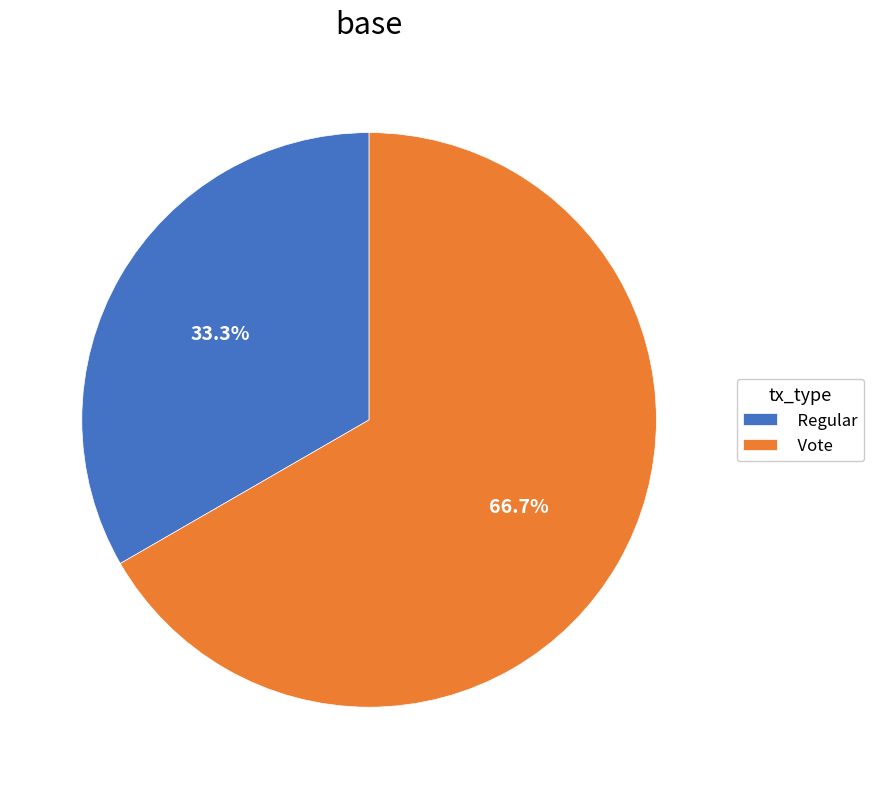

Is there any slice that represents more than half of the pie?

Yes